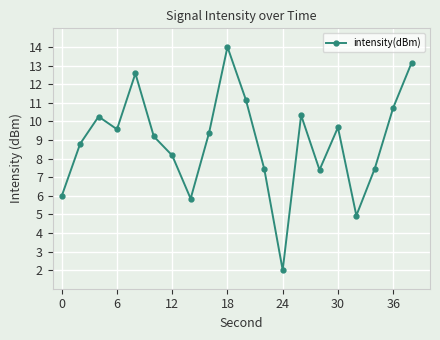

What is the difference between the second highest and second lowest values?

8.2